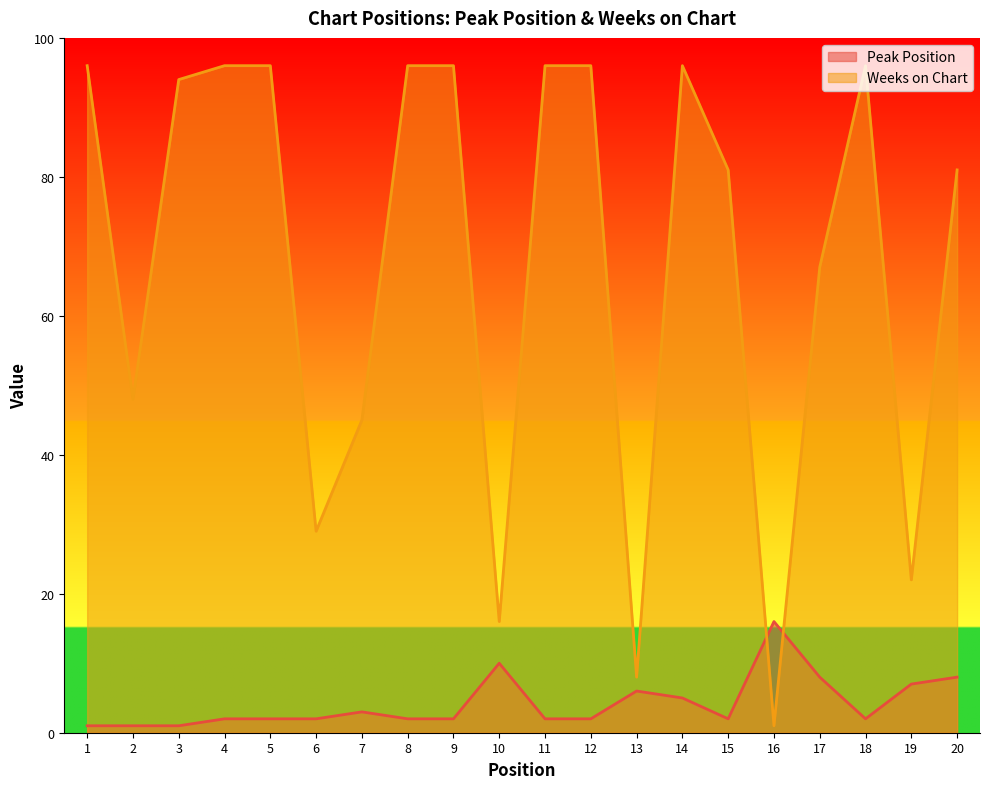

What is the approximate value of Peak Position at 2?

1